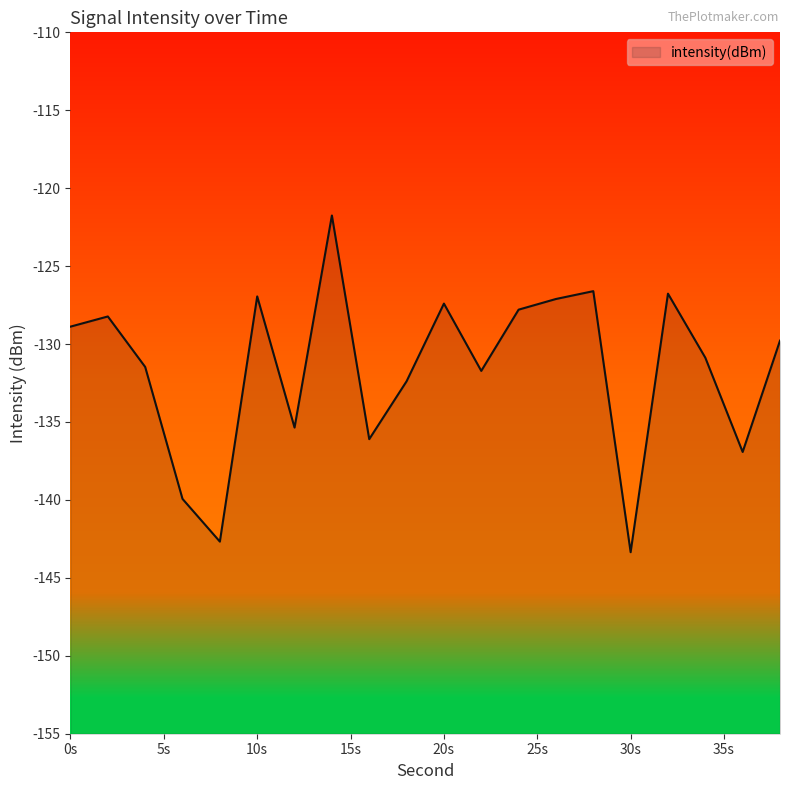

What is the sum of the values at 14 and 8?

-264.4